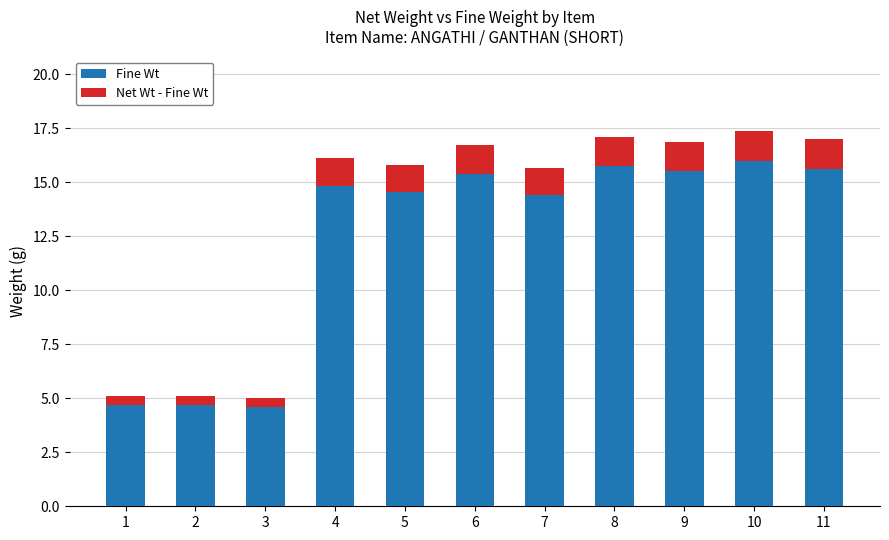

How many data points in Fine Wt are less than 14?

3